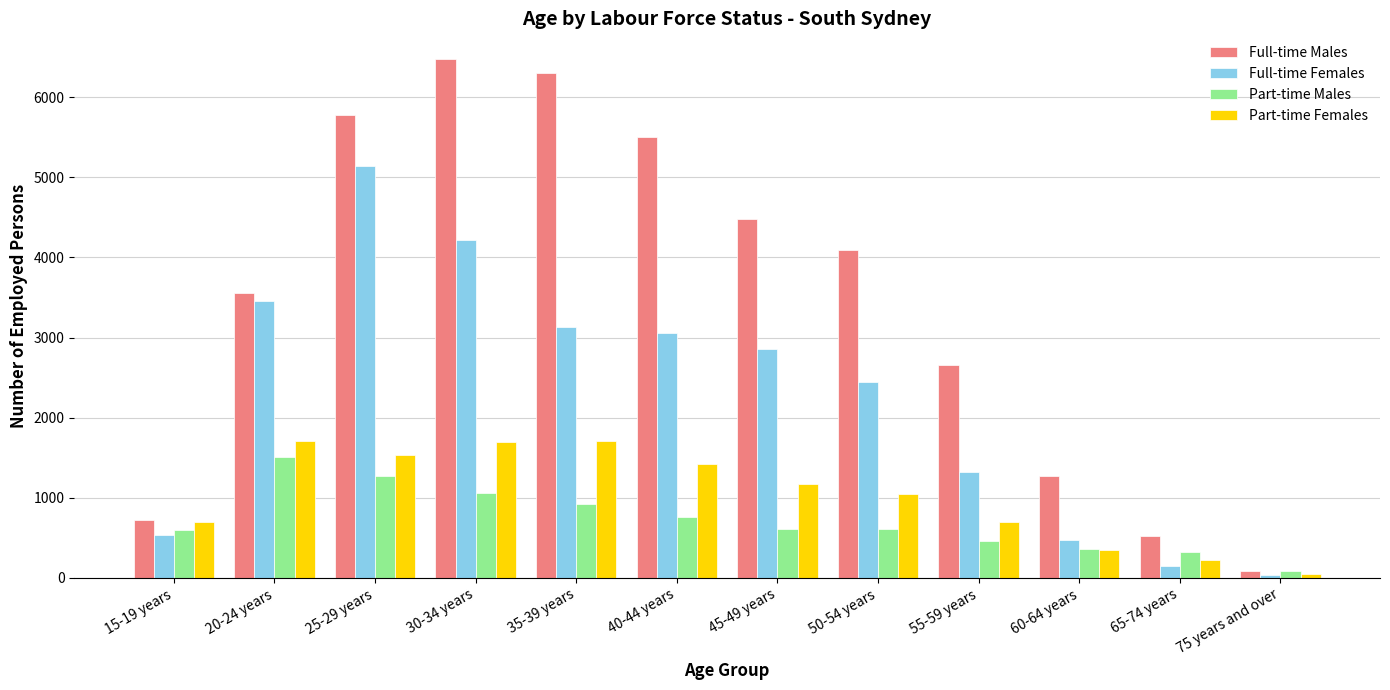

How many values in the Full-time Males series are below 4097?

6